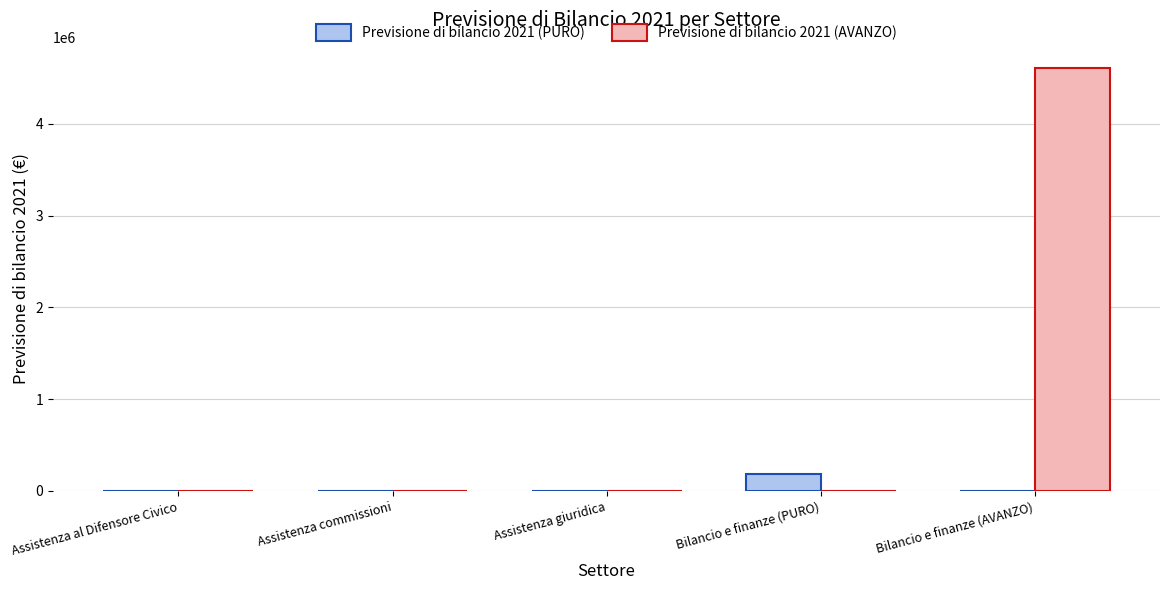

Which series has the largest total across all categories?

Previsione di bilancio 2021 (AVANZO)